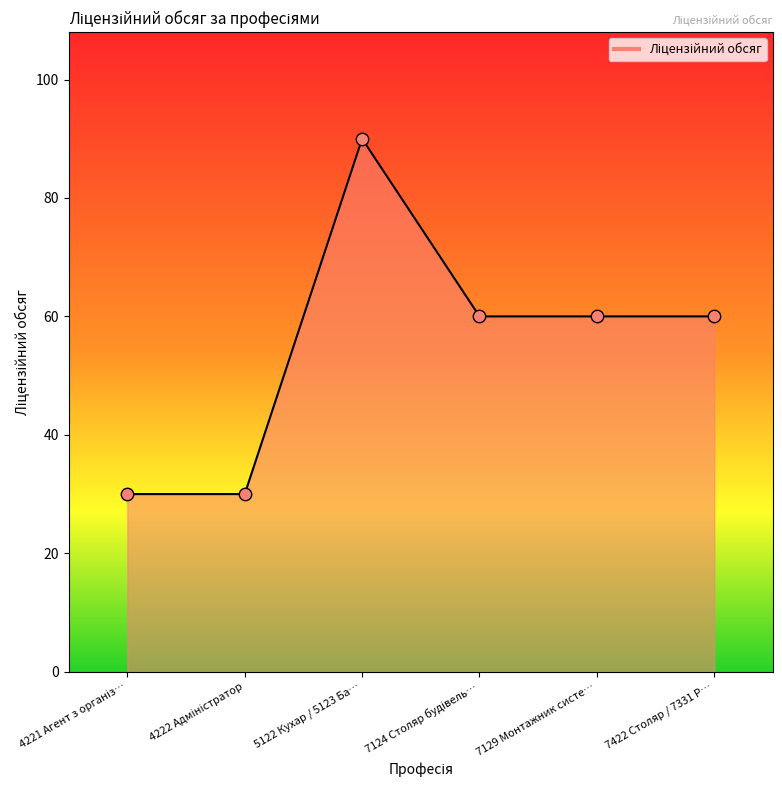

The value at 7422 Столяр / 7331 Р… is 60. True or false?

True